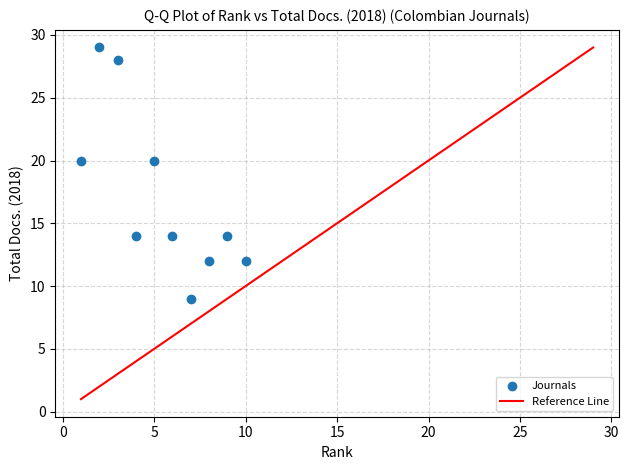

What is the average X value?

6